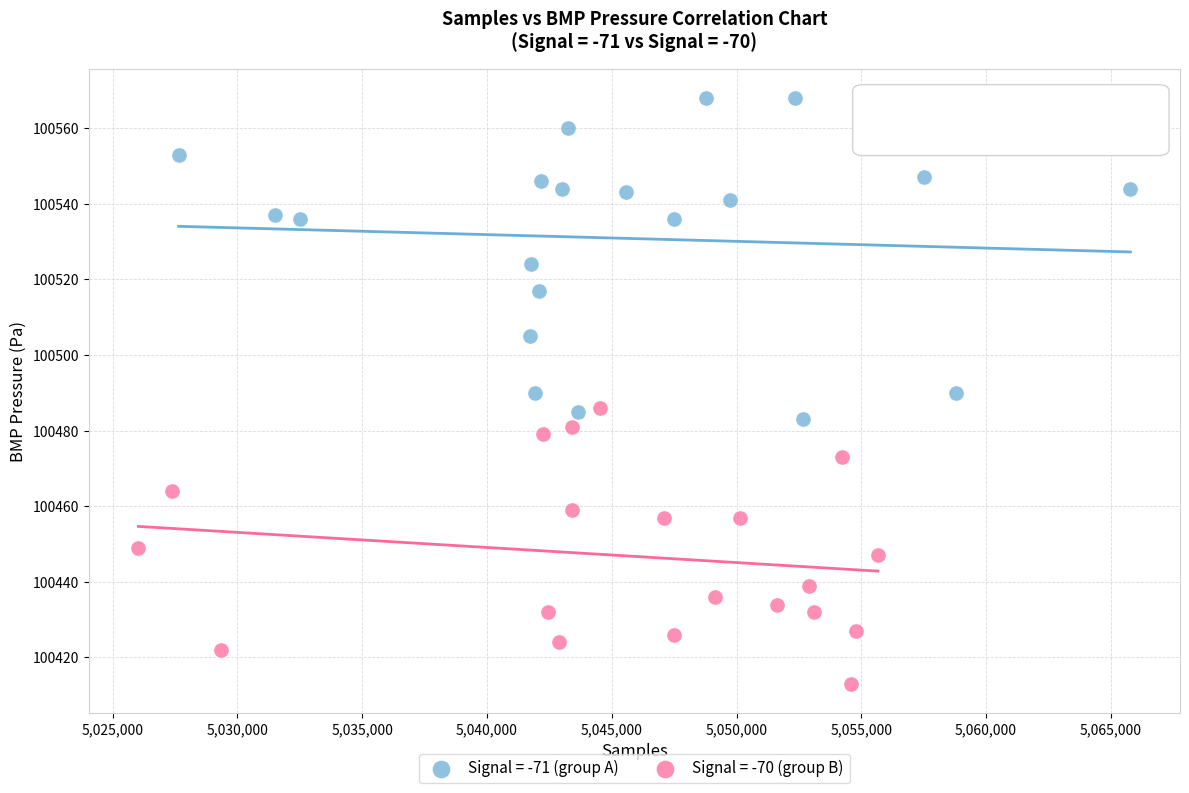

Which series has the largest Y range (max minus min)?

Signal = -71 (group A)